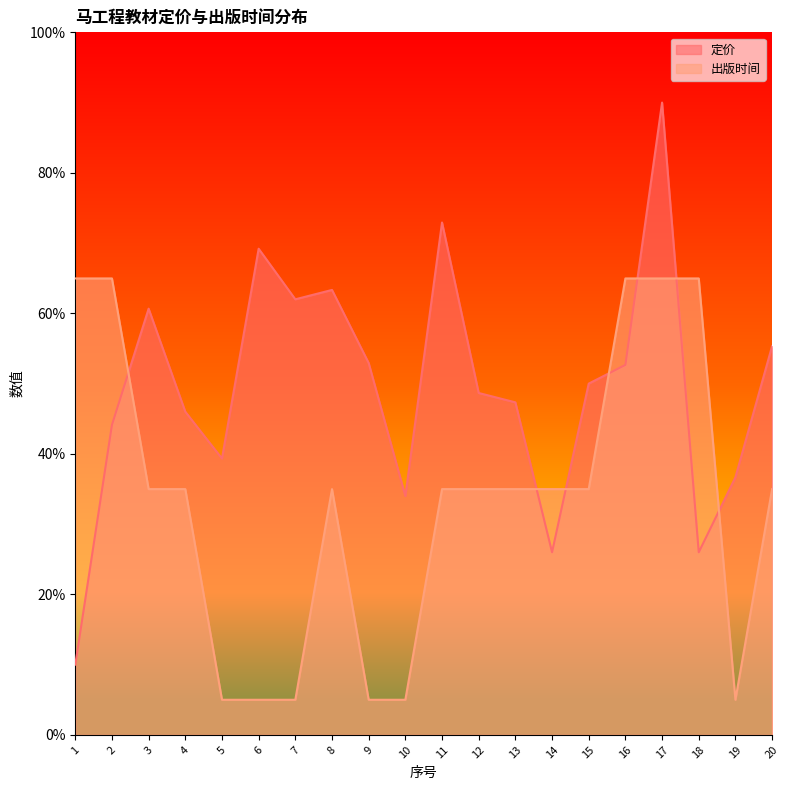

Reading left to right, what are all the values shown in this chart?

定价: 10.0	44.1	60.7	46.0	39.3	69.2	62.0	63.3	52.9	34.0	72.9	48.7	47.3	26.0	50.0	52.7	90.0	26.0	36.7	55.3
出版时间: 65.0	65.0	35.0	35.0	5.0	5.0	5.0	35.0	5.0	5.0	35.0	35.0	35.0	35.0	35.0	65.0	65.0	65.0	5.0	35.0